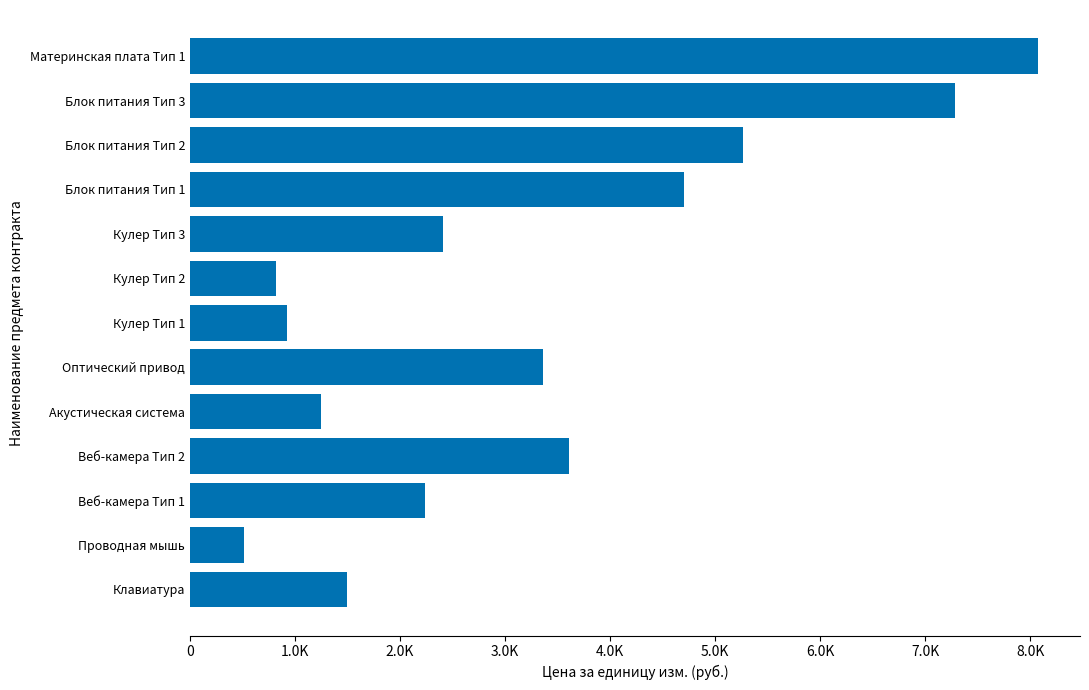

List the labels in order of value, largest first.

Материнская плата Тип 1, Блок питания Тип 3, Блок питания Тип 2, Блок питания Тип 1, Веб-камера Тип 2, Оптический привод, Кулер Тип 3, Веб-камера Тип 1, Клавиатура, Акустическая система, Кулер Тип 1, Кулер Тип 2, Проводная мышь